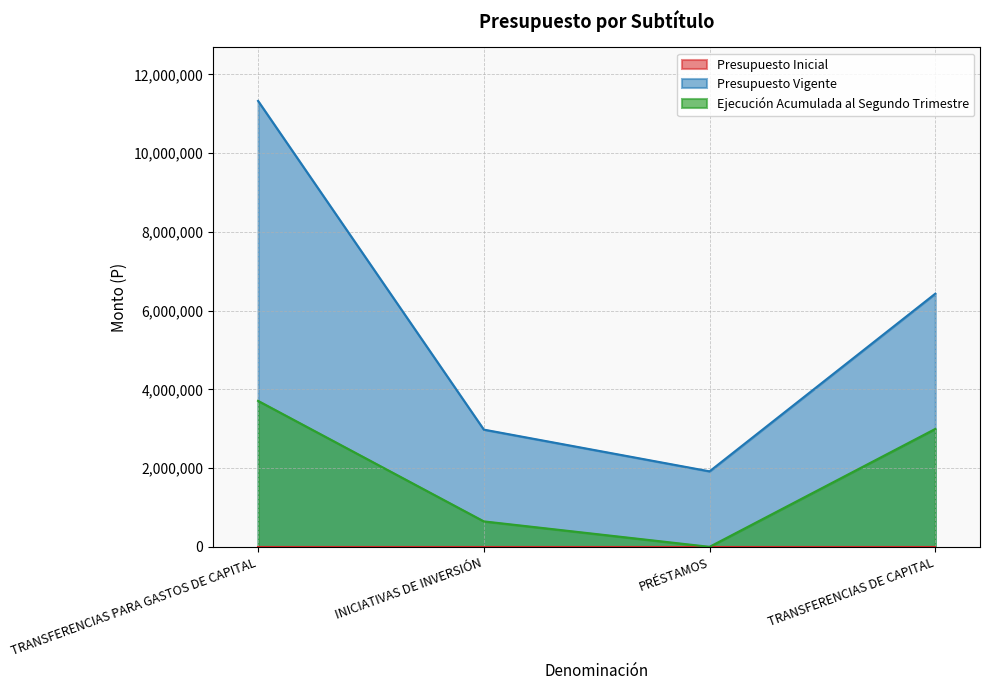

What is the sum of all Ejecución Acumulada al Segundo Trimestre values?

7349636